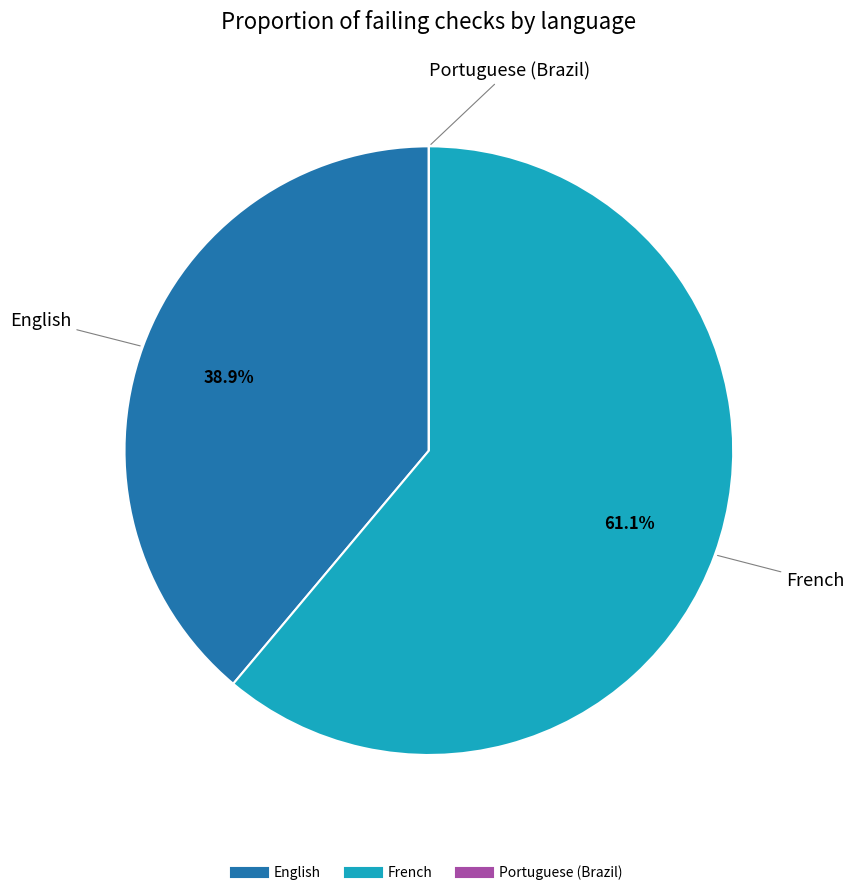

Which category has the biggest portion of the pie?

French